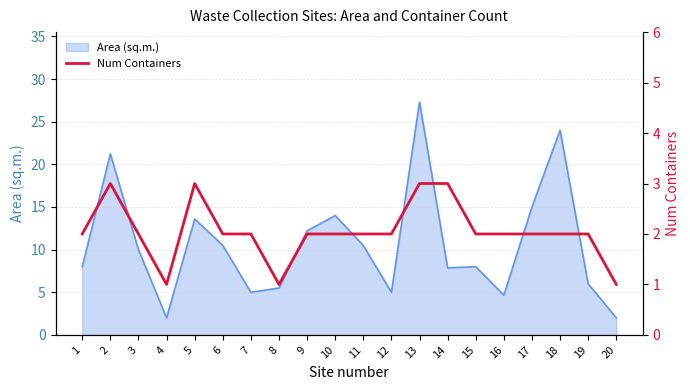

Where does the data first go above 2?

2